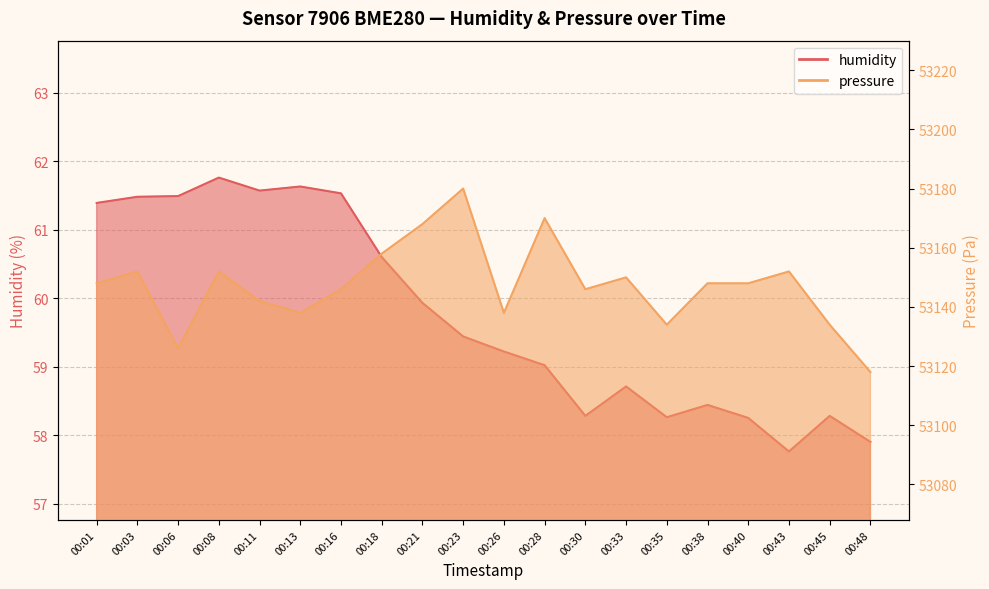

True or false: humidity and pressure cross at least once.

False